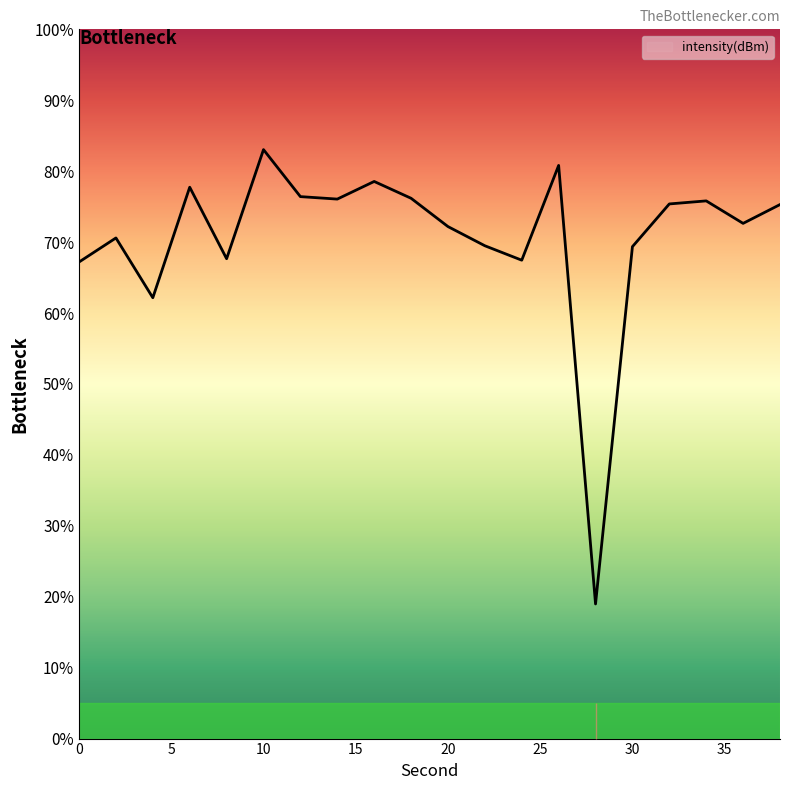

What is the difference between the maximum and minimum values?

64.1